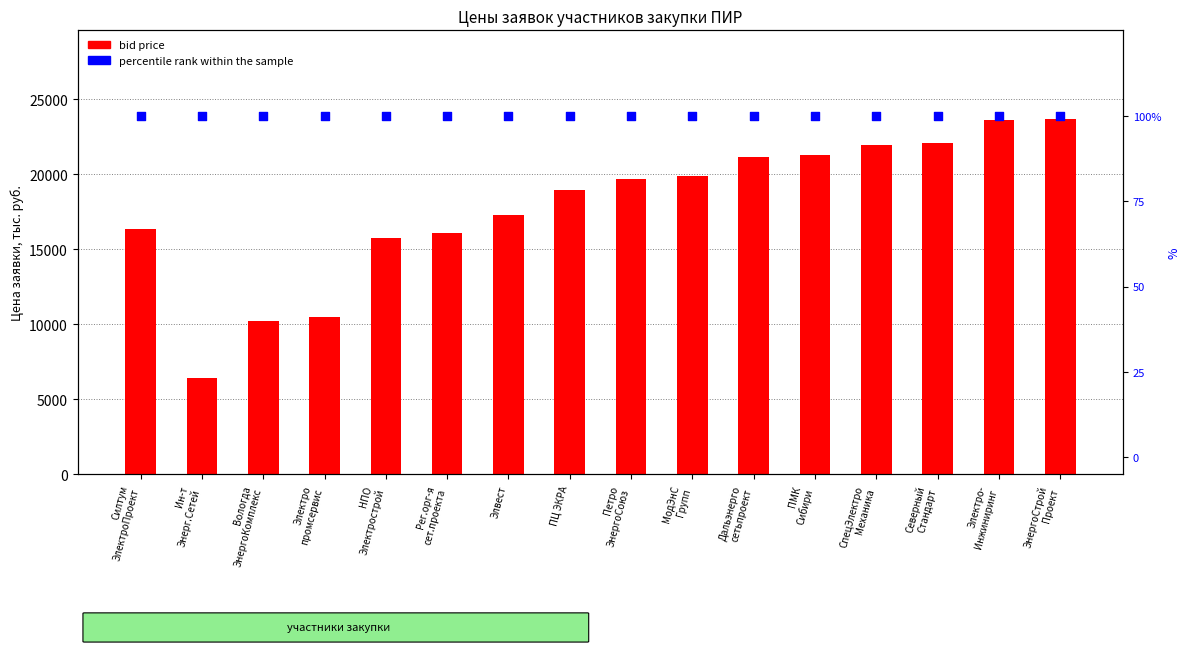

Which series contains the lowest Y value?

percentile rank within the sample